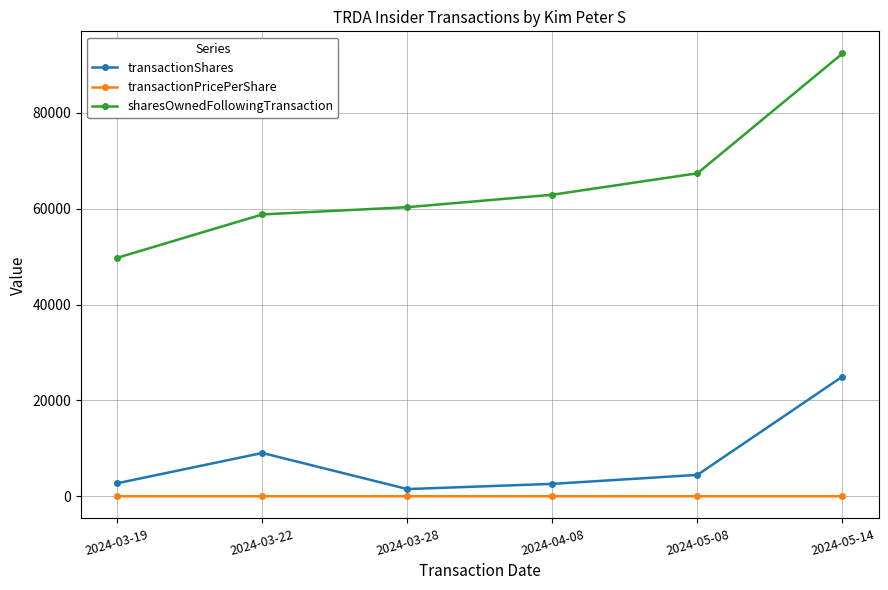

What position from the right is 2024-03-19?

6